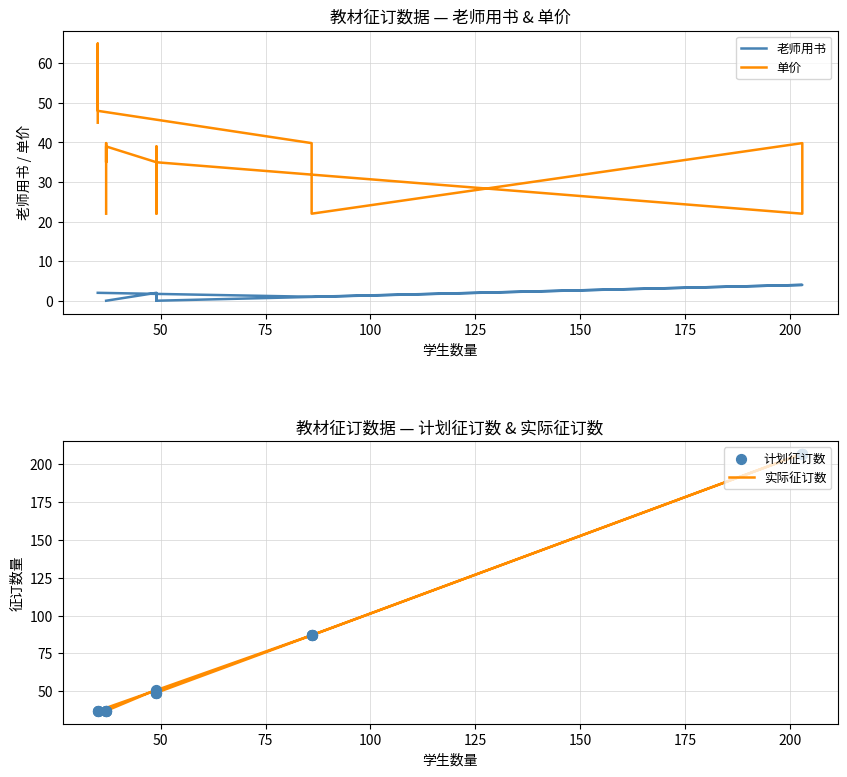

At which category is the sum across all series the highest?

200